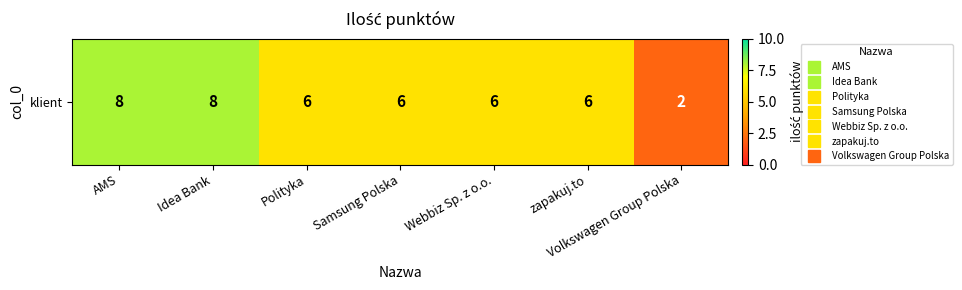

Where is the data nearest to the value 5?

Polityka